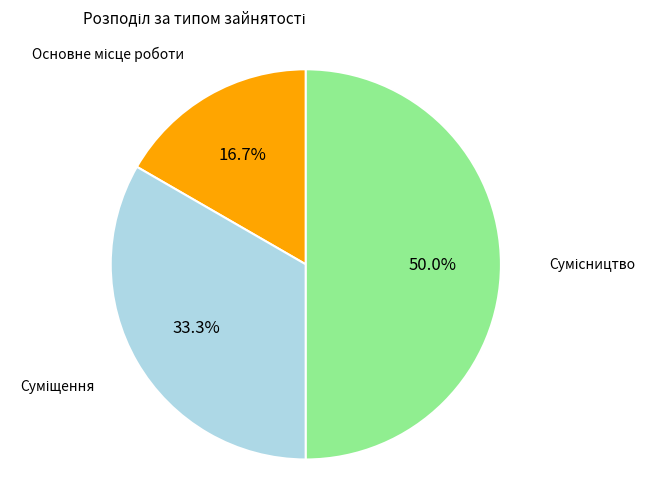

Rank the categories by value from lowest to highest.

Основне місце роботи, Суміщення, Сумісництво